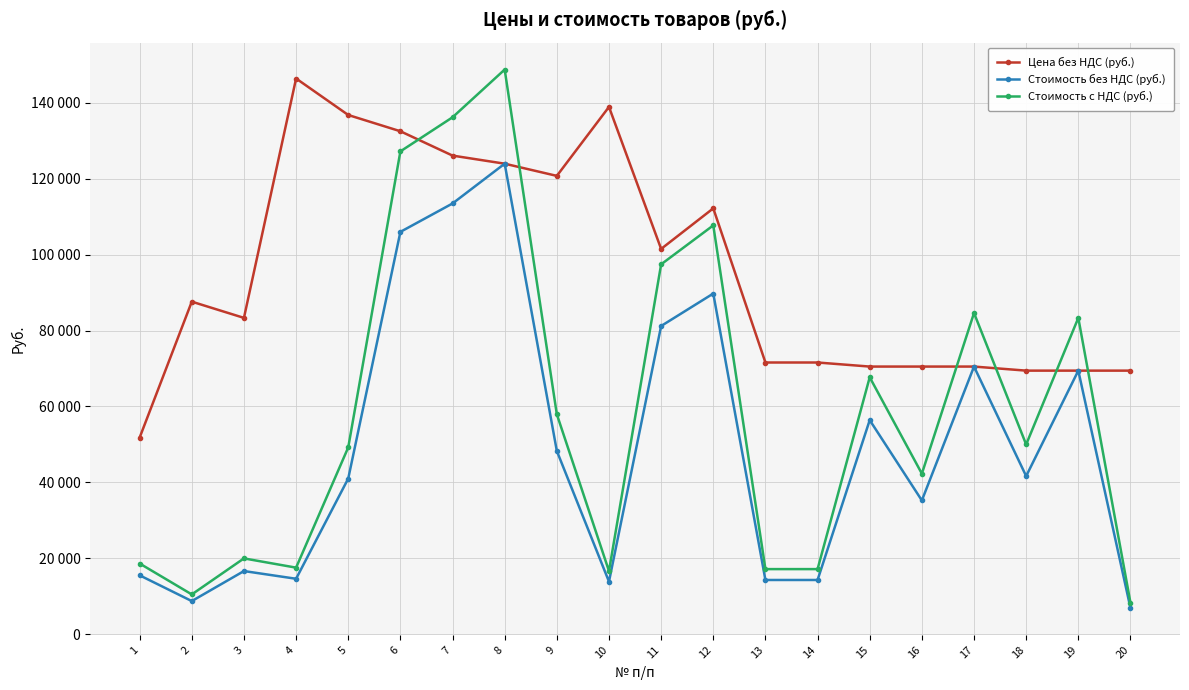

Does the chart have visible grid lines?

Yes